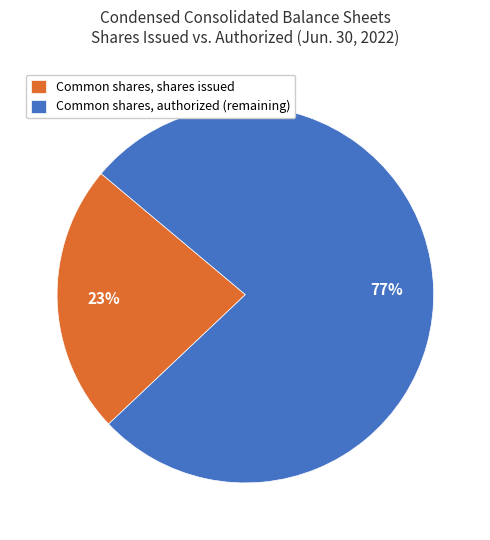

Which category has the smallest portion of the pie?

Common shares, shares issued